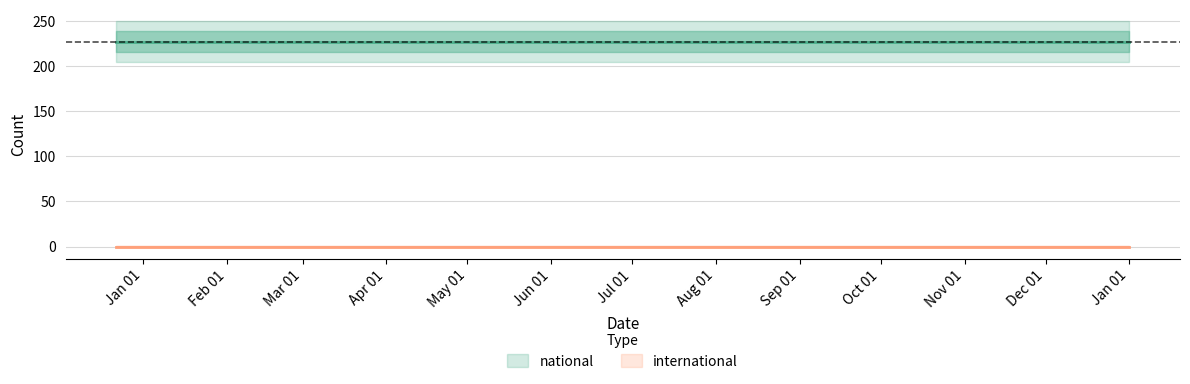

What is the spread (max minus min) of values at 2018-04-09?

227